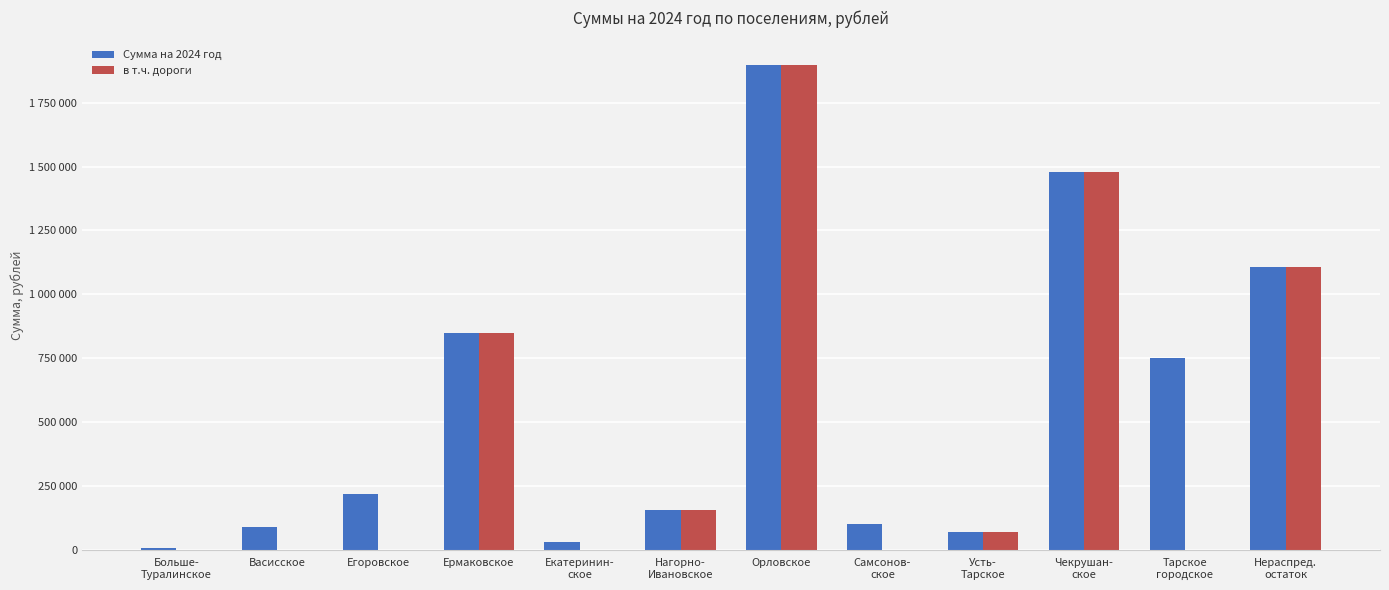

Does the chart contain stacked bars?

No